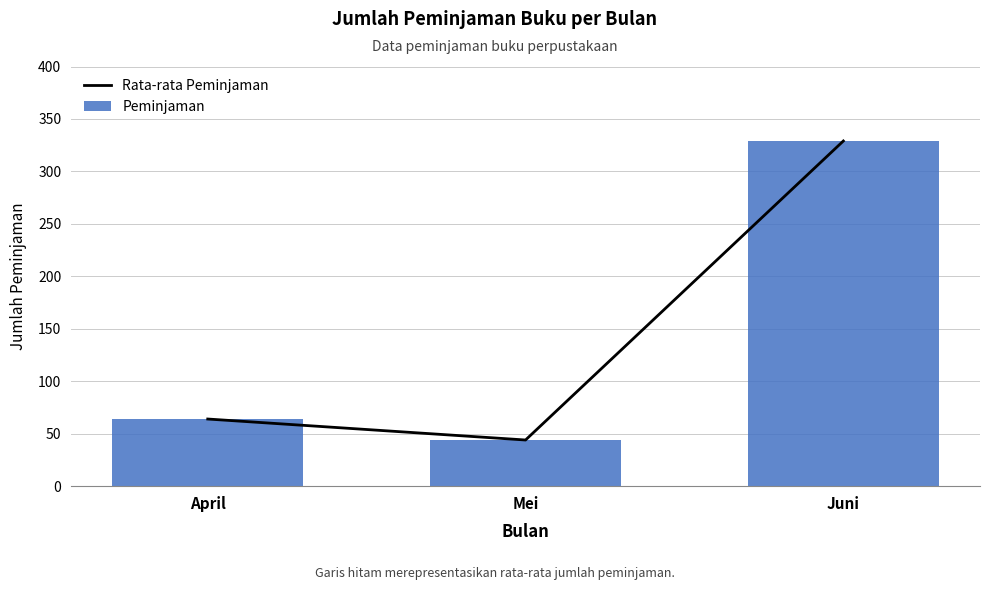

At which label does Rata-rata Peminjaman reach its peak?

Juni